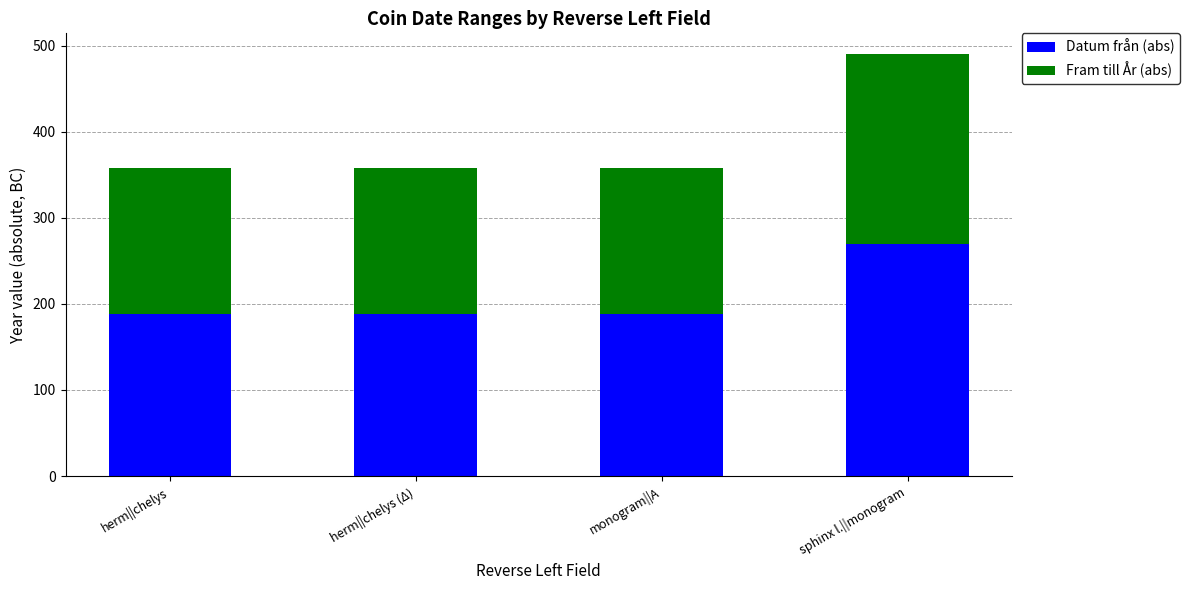

What is the maximum value for Datum från (abs)?

270